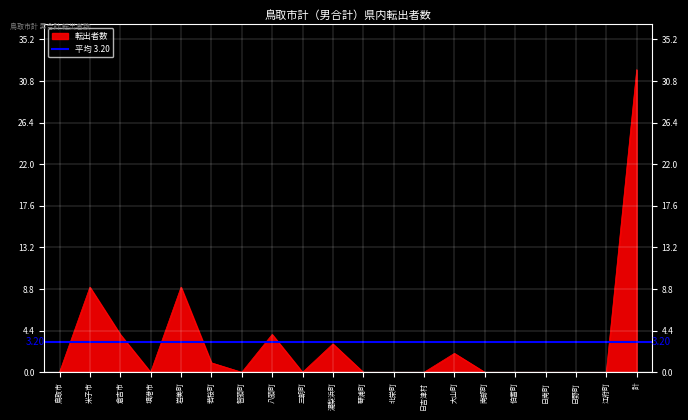

Count the number of values greater than 0.

8